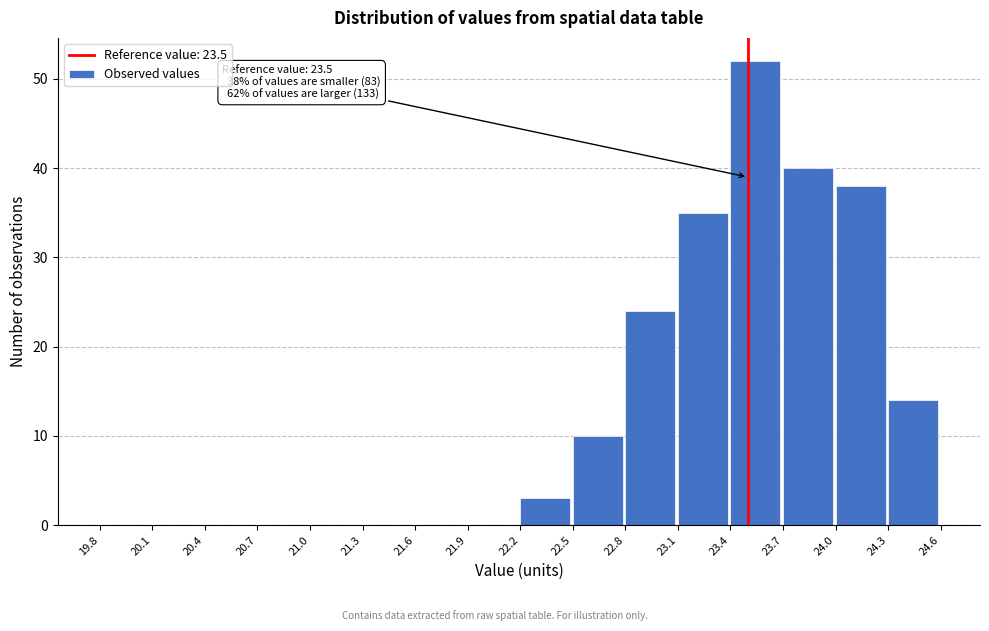

Which range on the x-axis has the tallest bar?

23.4 to 23.7